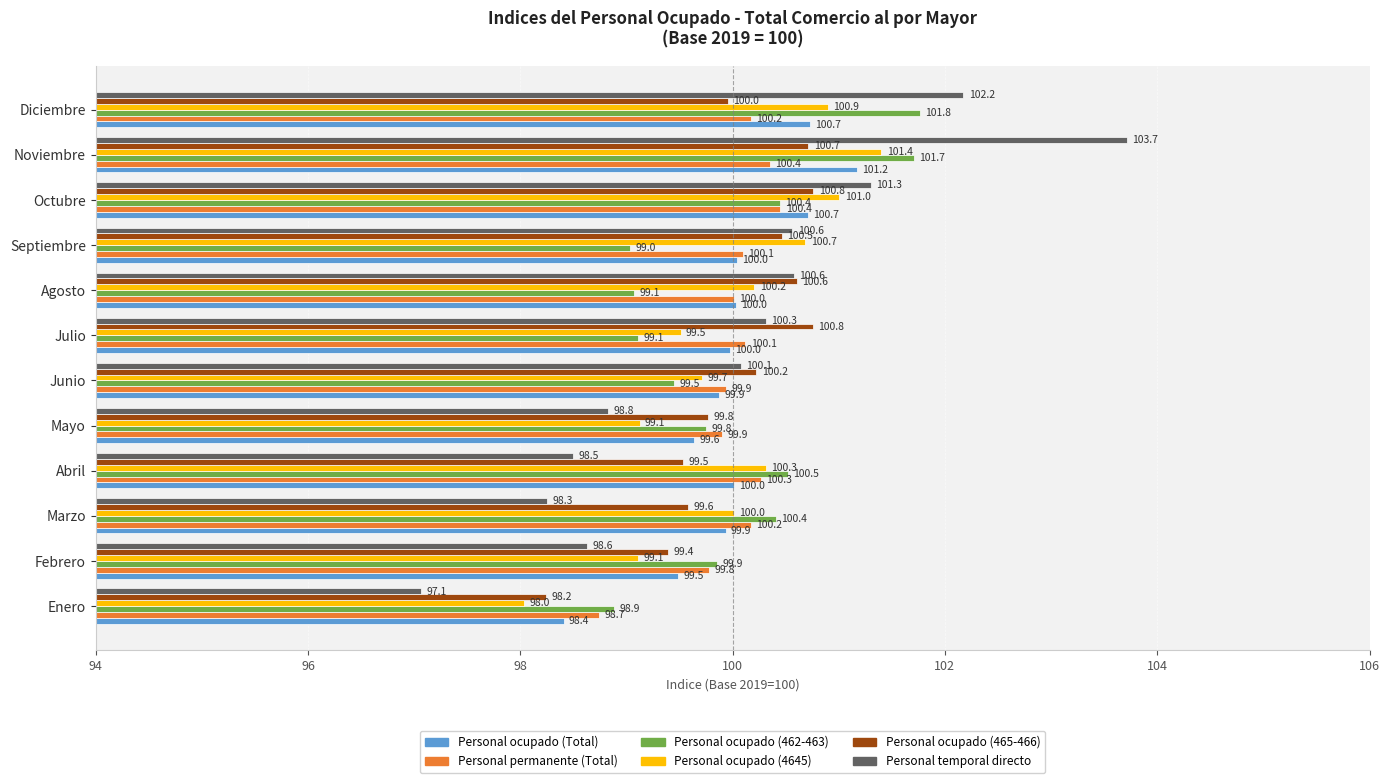

Which series changed the most between Marzo and Junio?

Personal temporal directo